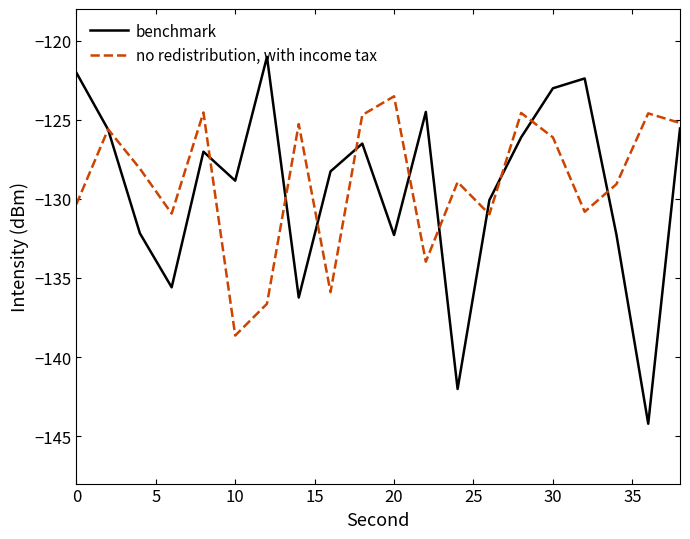

Rank the series by their maximum value, from highest to lowest.

benchmark, no redistribution, with income tax